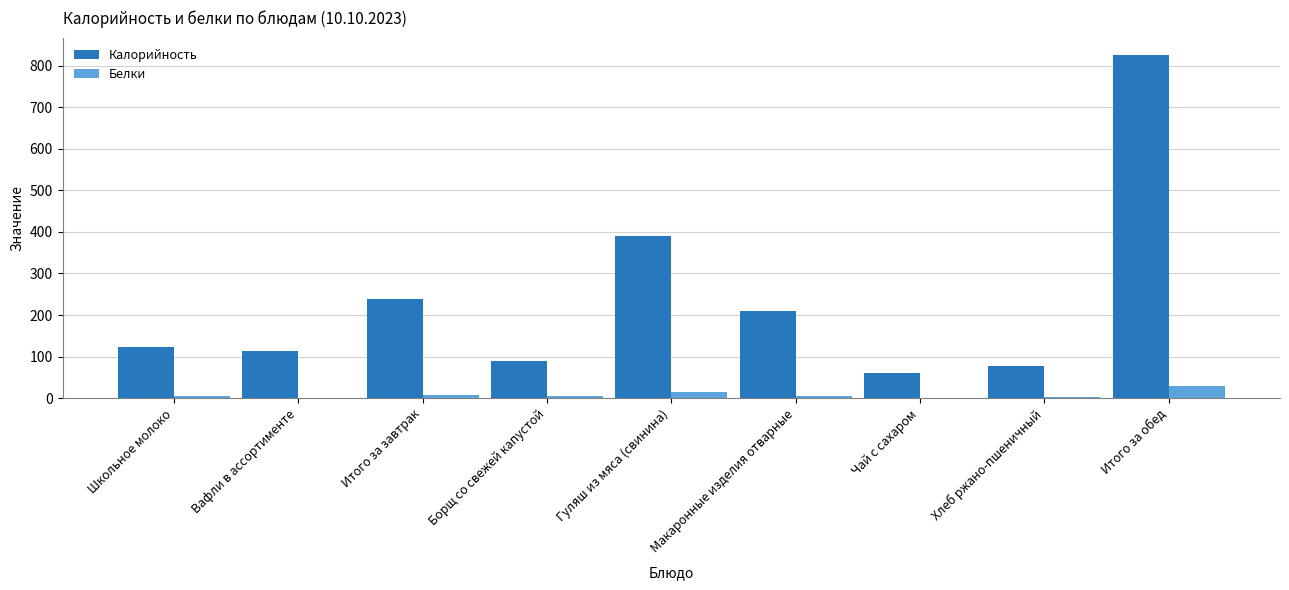

Which category has the highest value across all series?

Итого за обед